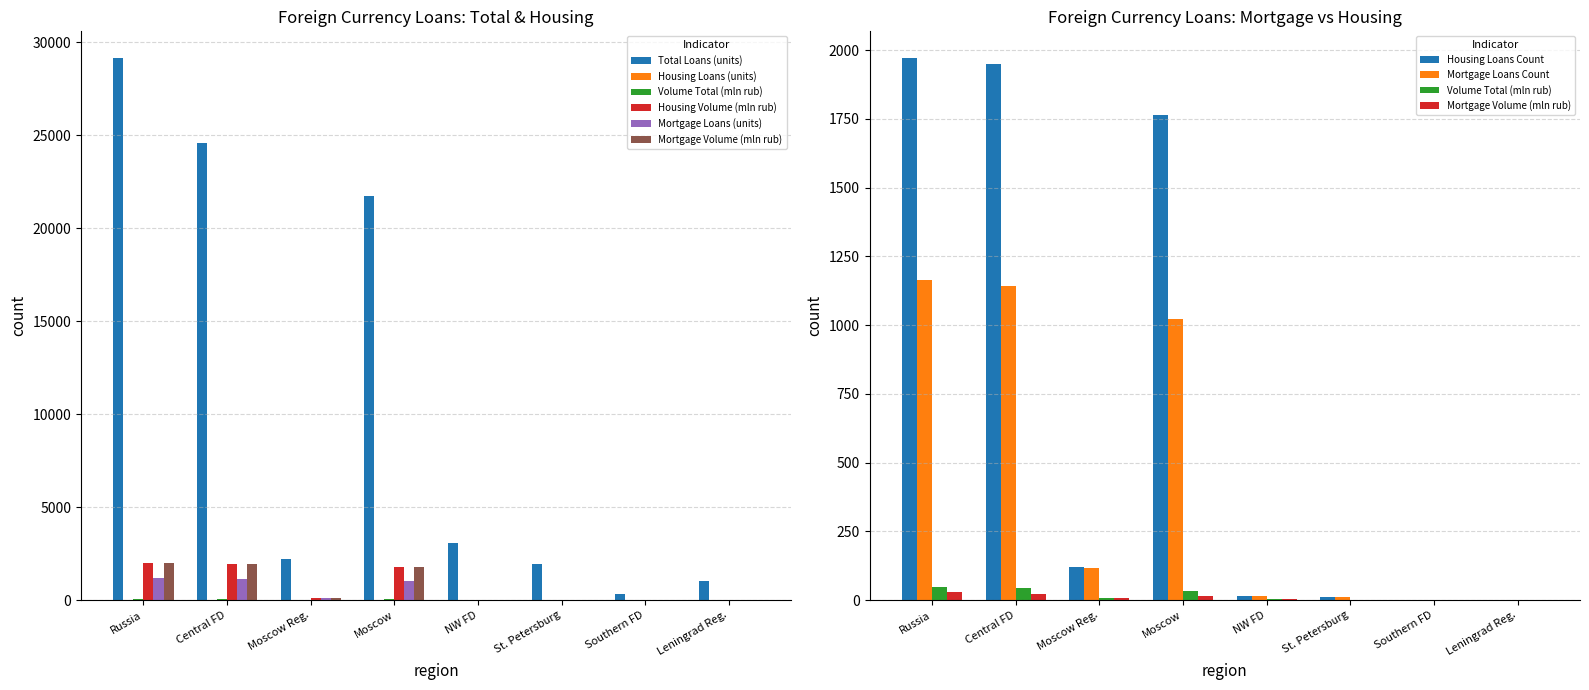

How many values in the total loans count (units) series exceed 3078?

3